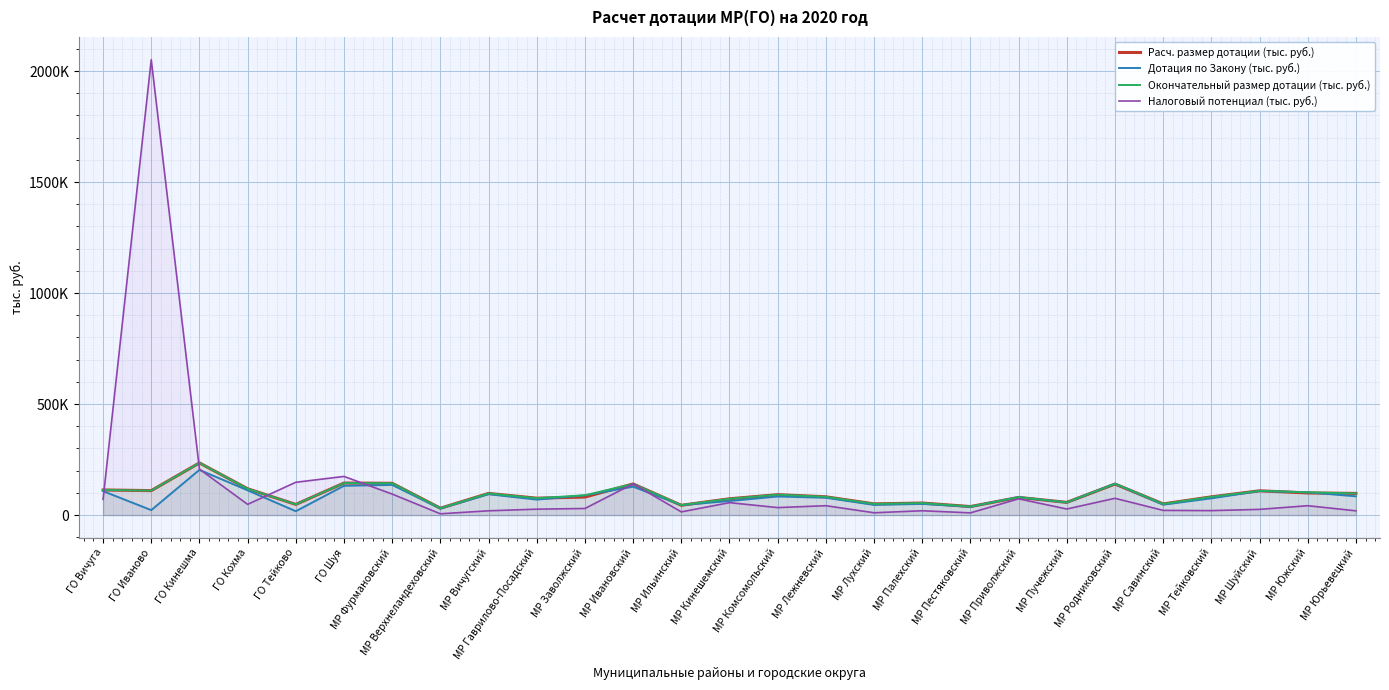

In Окончательный размер дотации (тыс. руб.), how many points are higher than both neighbors (excluding endpoints)?

9